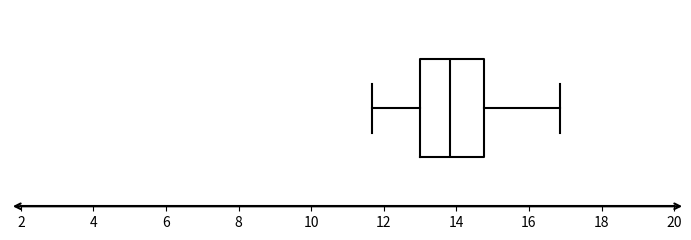

Transcribe this box plot: give where the median line is, the range the box spans, and where the two whiskers end, as read against the x-axis. The values are not printed on the chart, so give them approximately, as read against the axis.

median 13.8, box 13.0 to 14.8, whiskers 11.6 to 16.8